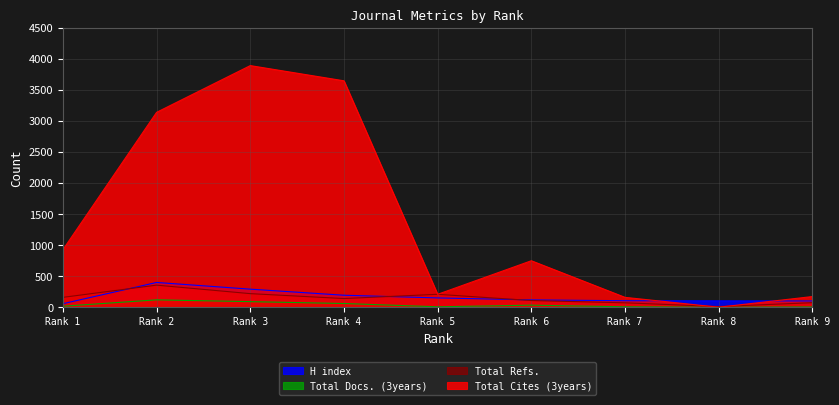

Which series has the widest spread of values?

Total Cites (3years)